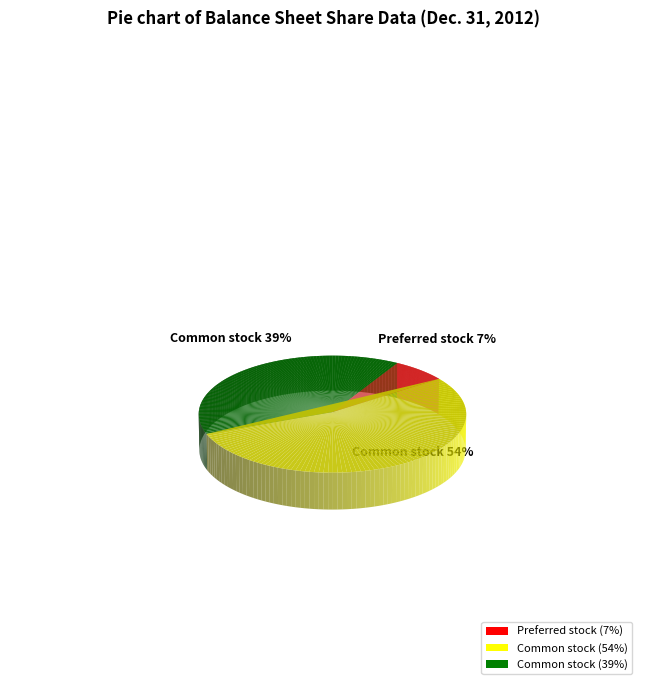

Between Common stock, shares authorized and Preferred stock, shares authorized, which is larger?

Common stock, shares authorized